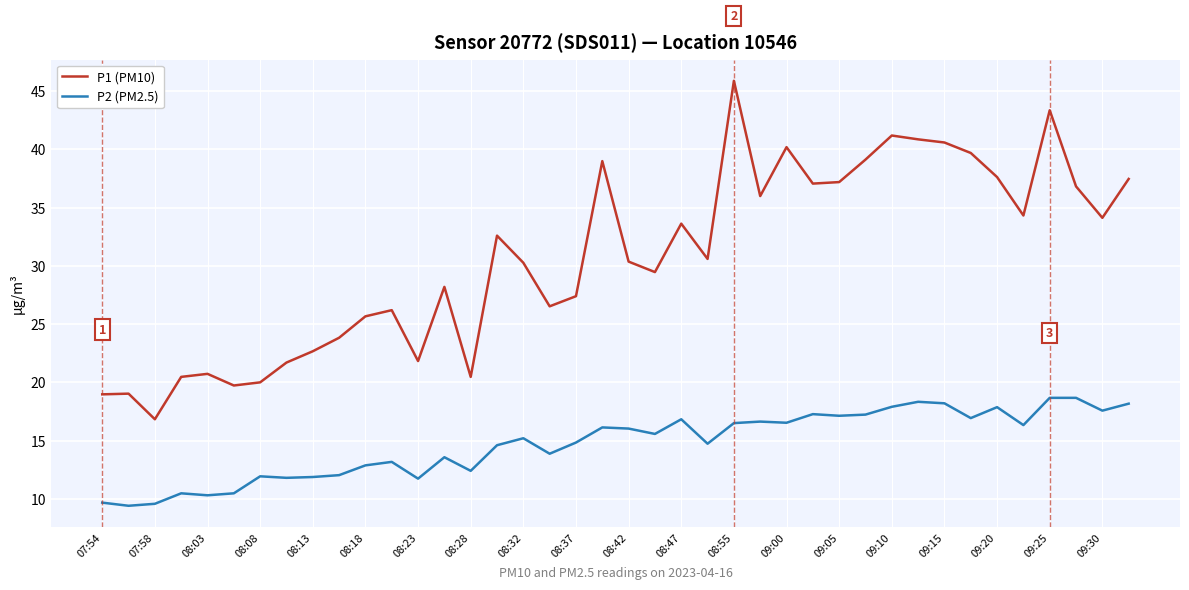

Which series has the largest range (max minus min)?

P1 (PM10)